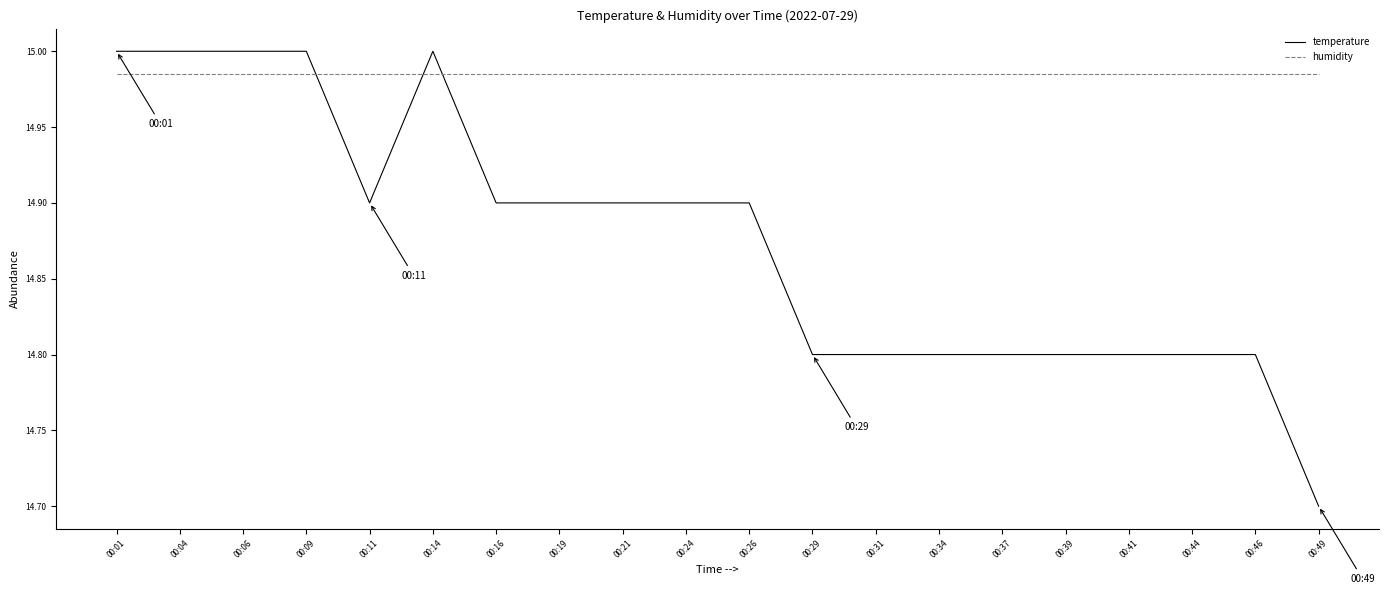

What is the minimum value for temperature?

14.7